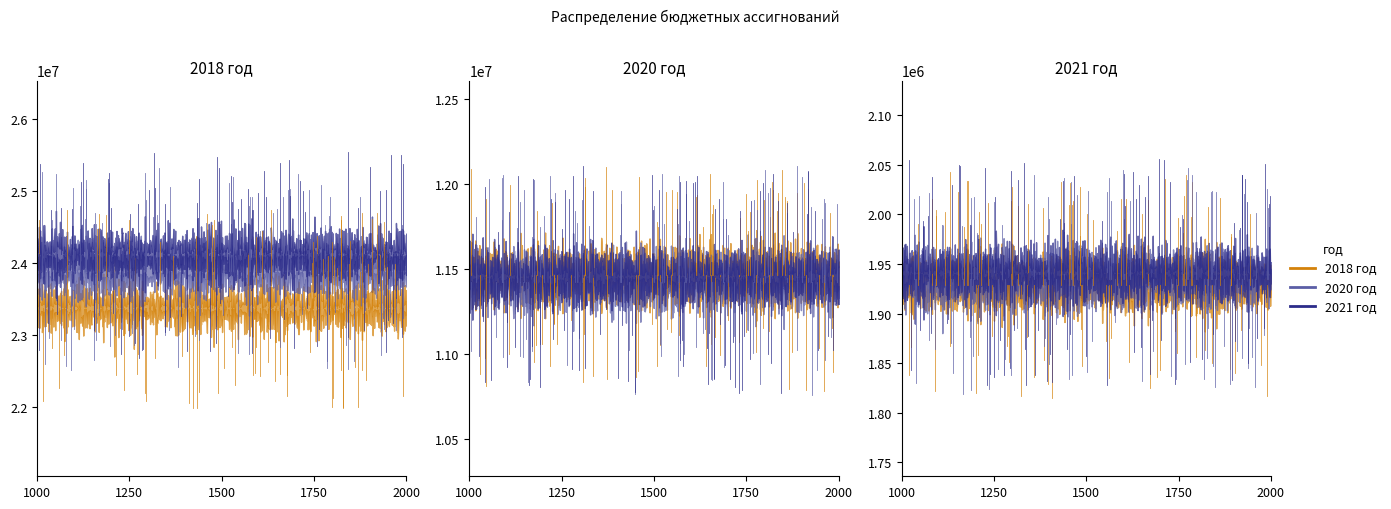

How many series are shown in this chart?

3